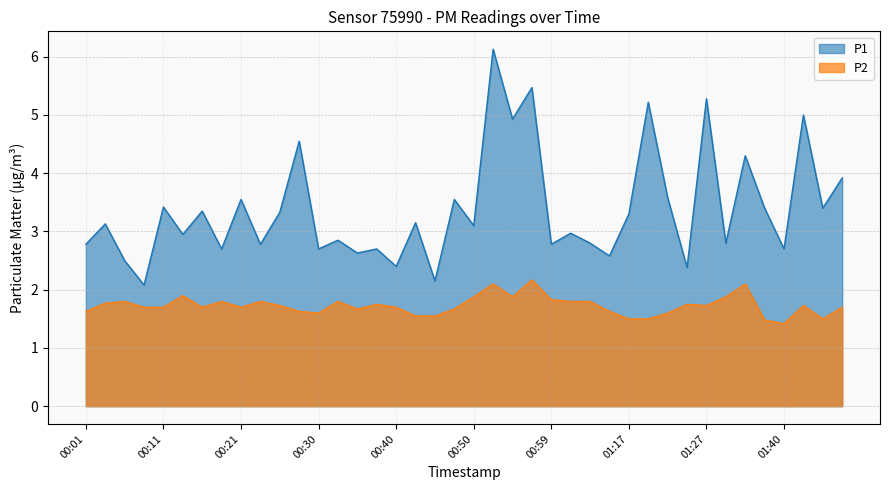

How many lines are shown in the chart?

2